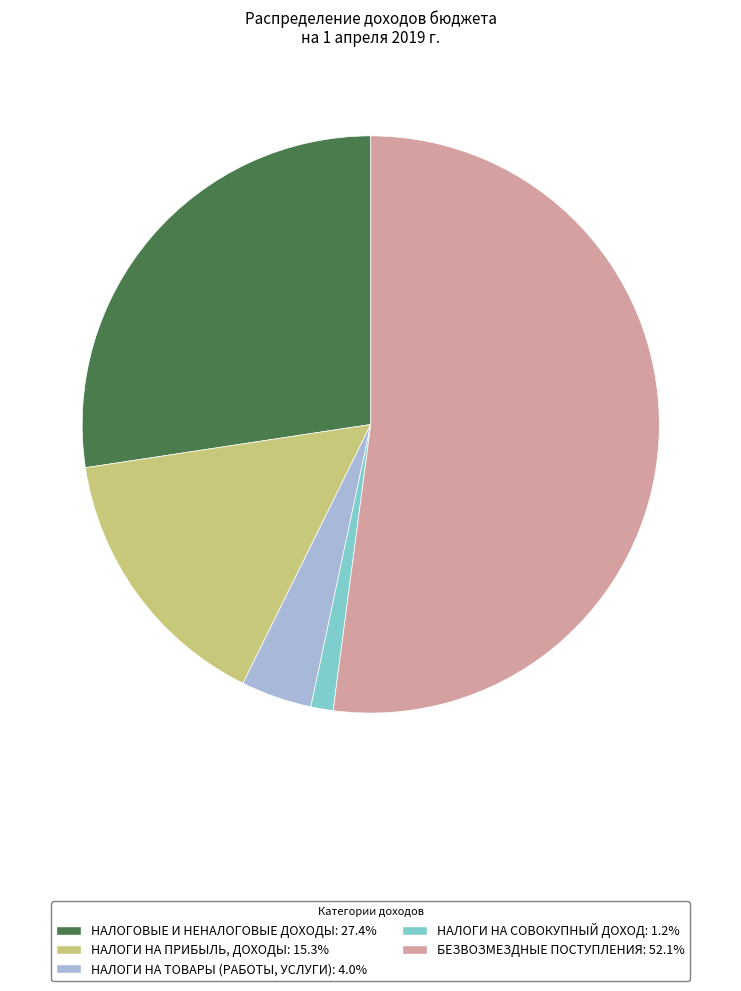

Rank the categories by value from highest to lowest.

БЕЗВОЗМЕЗДНЫЕ ПОСТУПЛЕНИЯ, НАЛОГОВЫЕ И НЕНАЛОГОВЫЕ ДОХОДЫ, НАЛОГИ НА ПРИБЫЛЬ, ДОХОДЫ, НАЛОГИ НА ТОВАРЫ (РАБОТЫ, УСЛУГИ), НАЛОГИ НА СОВОКУПНЫЙ ДОХОД